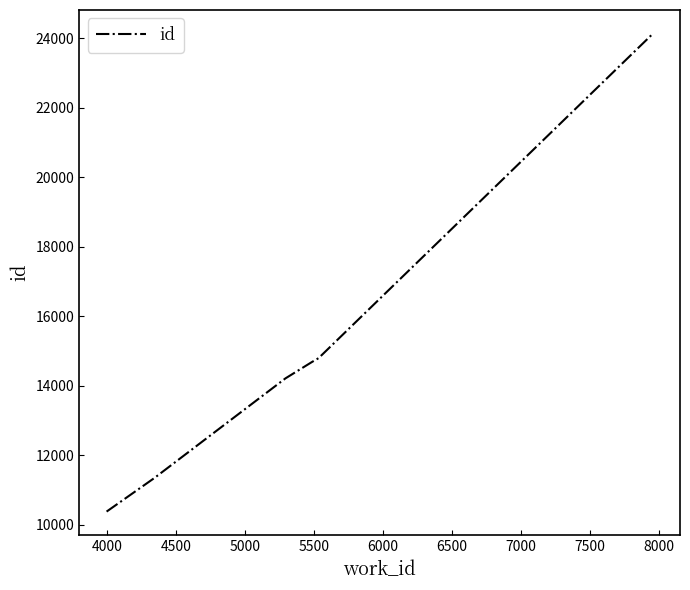

What is the difference between the second highest and minimum values?

4414